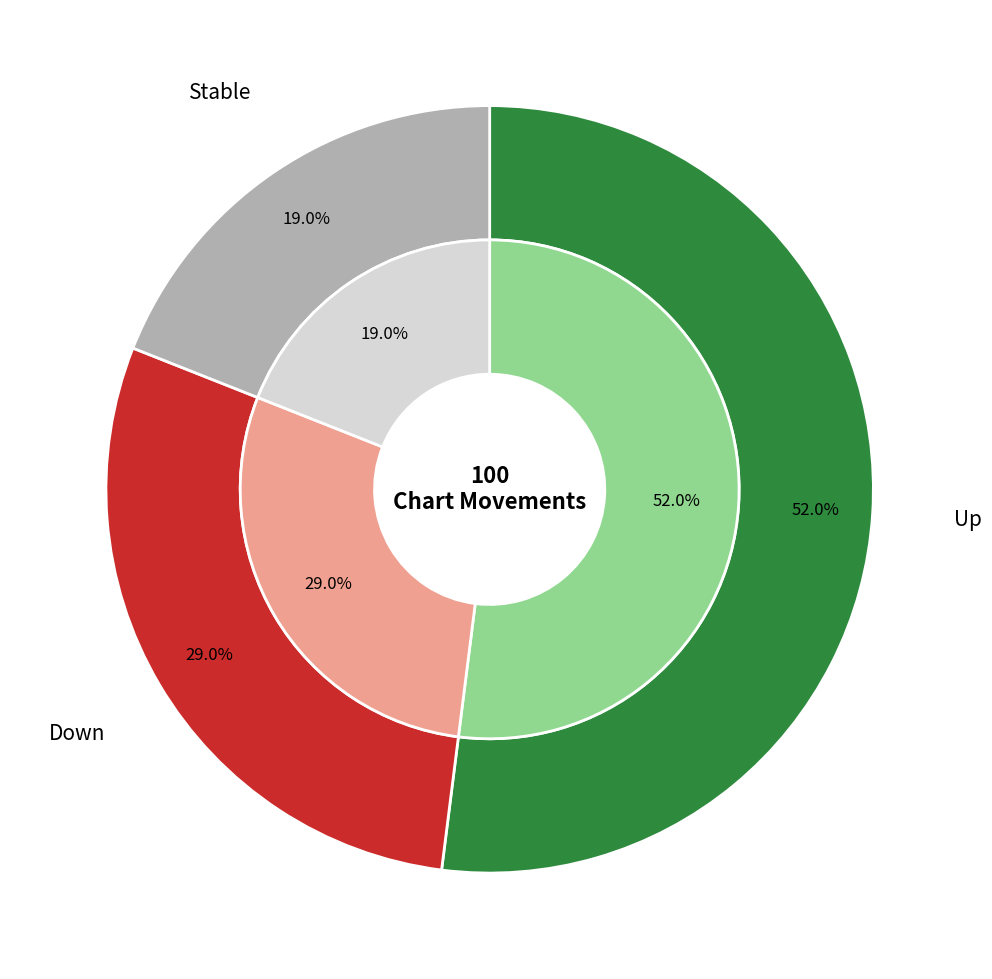

Is up the majority of the pie?

Yes